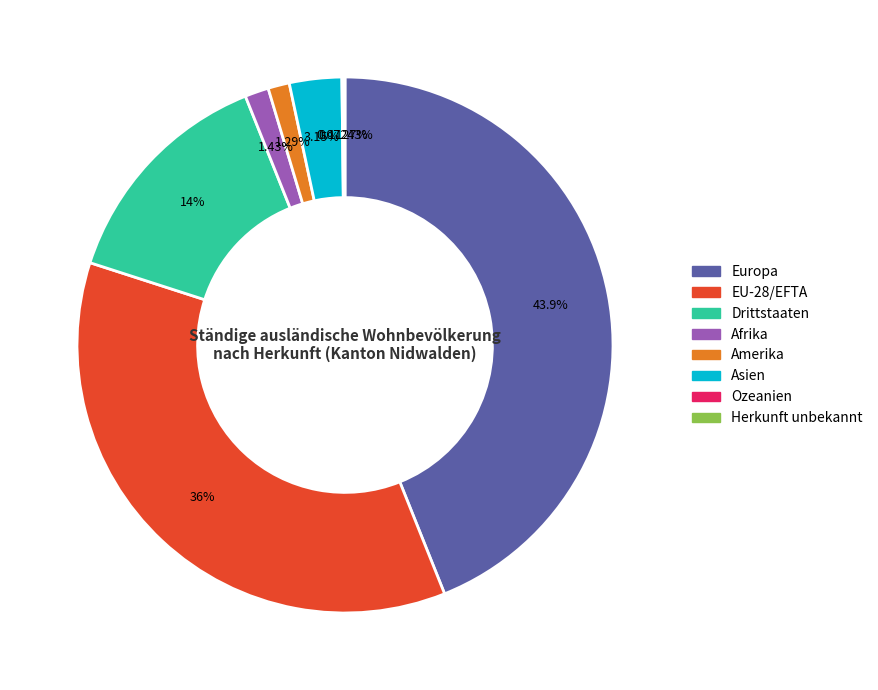

Combined, do Drittstaaten and Europa account for over 50%?

Yes